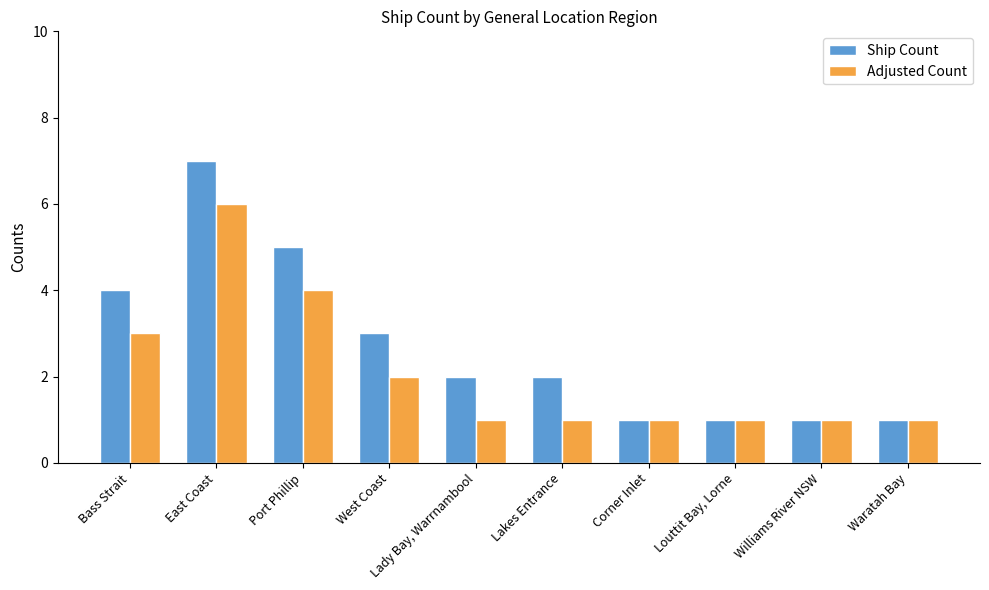

Does the chart contain stacked bars?

No